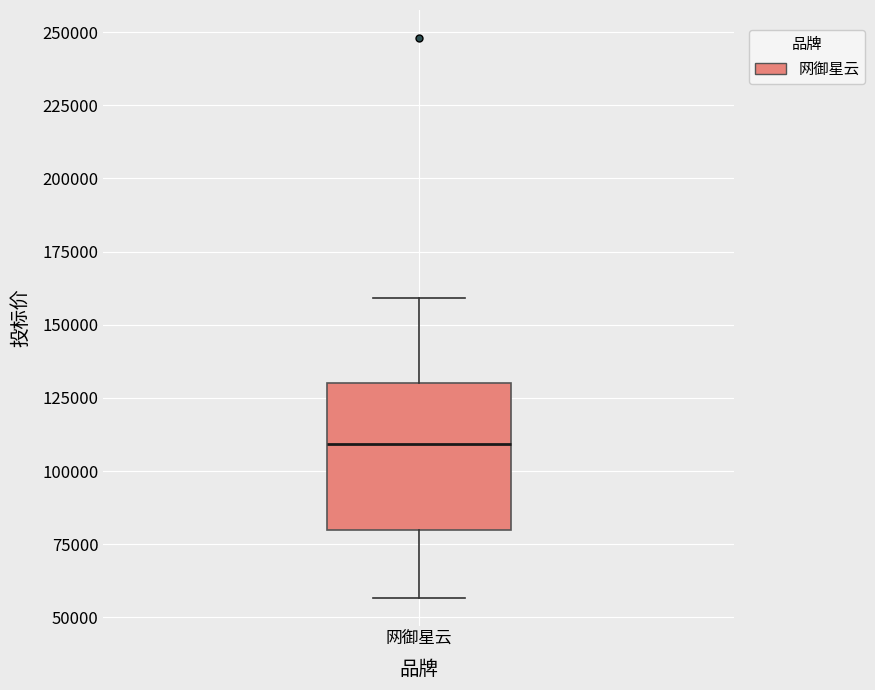

Where does the lower whisker of the box for 网御星云 end on the y-axis? The values are not printed on the chart, so give them approximately, as read against the axis.

55000